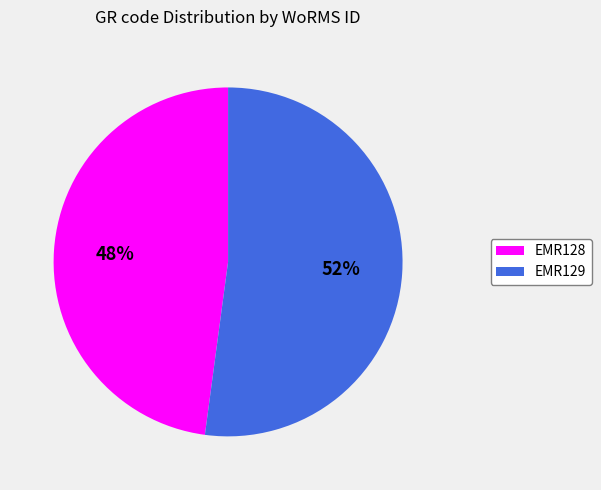

To the nearest percent, what percentage of the pie is EMR129?

52%